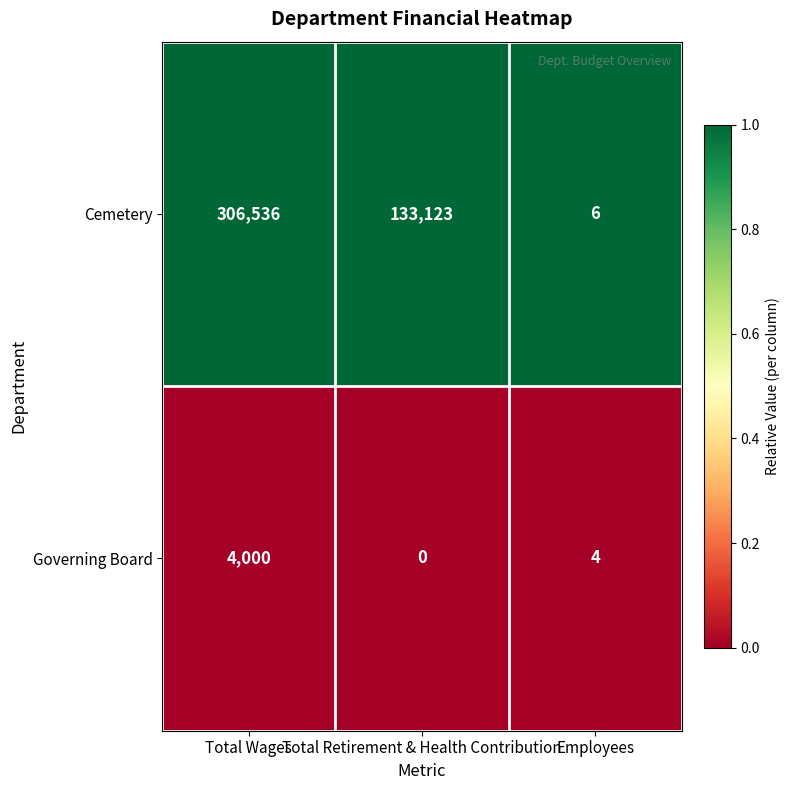

Reading left to right, extract all data points from this chart.

Cemetery: Total Wages=306536	Total Retirement & Health Contribution=133123	Employees=6
Governing Board: Total Wages=4000	Total Retirement & Health Contribution=0	Employees=4